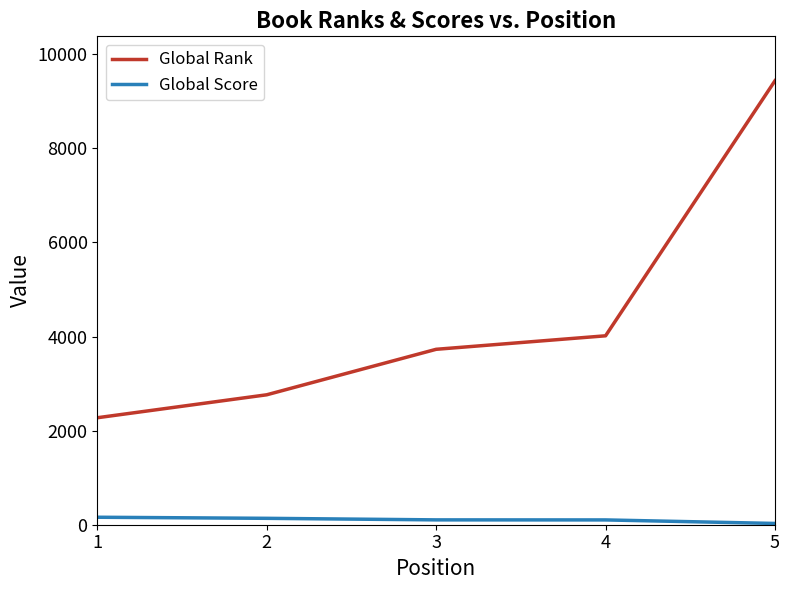

What is the greatest value displayed?

9438